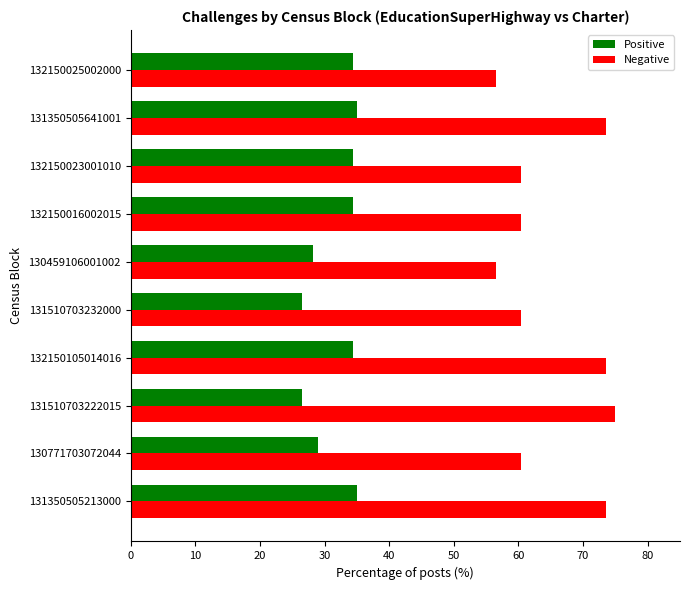

List the series in order of their overall mean, highest first.

Negative, Positive